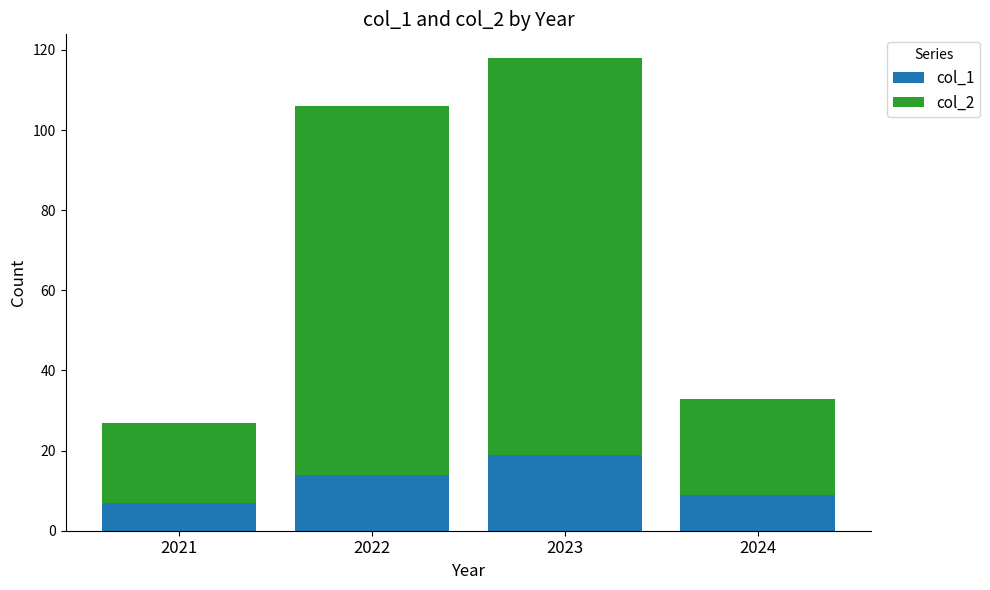

What is the total value across all series at 2023?

118